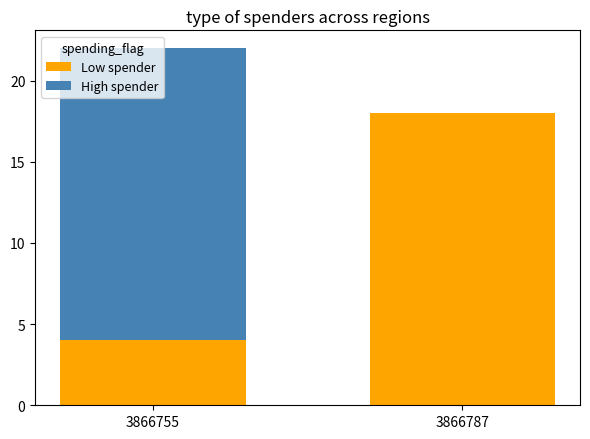

Does the chart contain stacked bars?

Yes